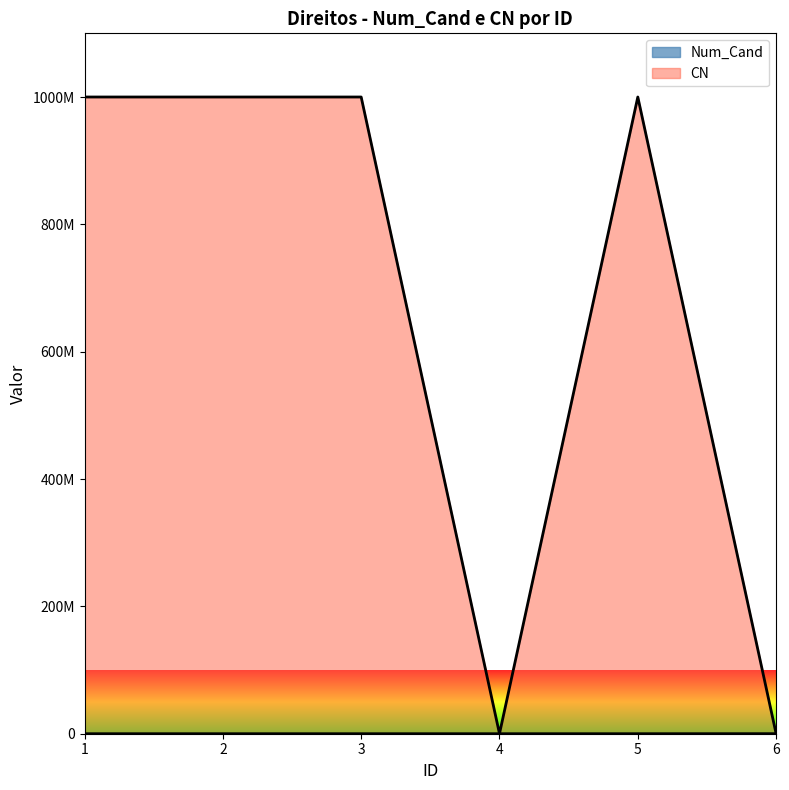

Rank the series by their maximum value, from highest to lowest.

CN, Num_Cand